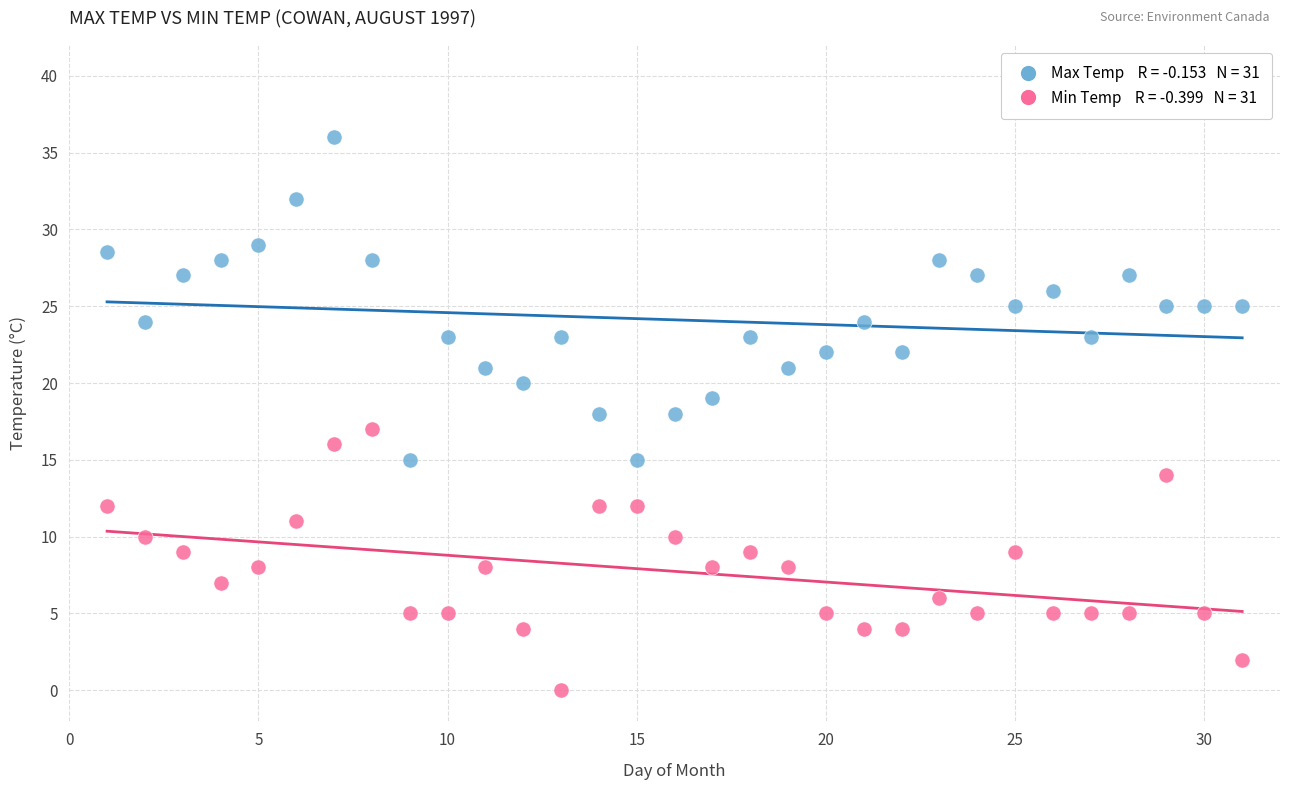

Across all data points, what is the range of X values (max minus min)?

30.0